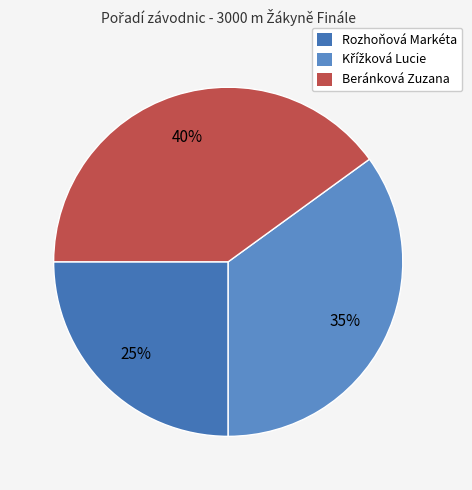

Is it true that Beránková Zuzana is 40% of the pie?

True